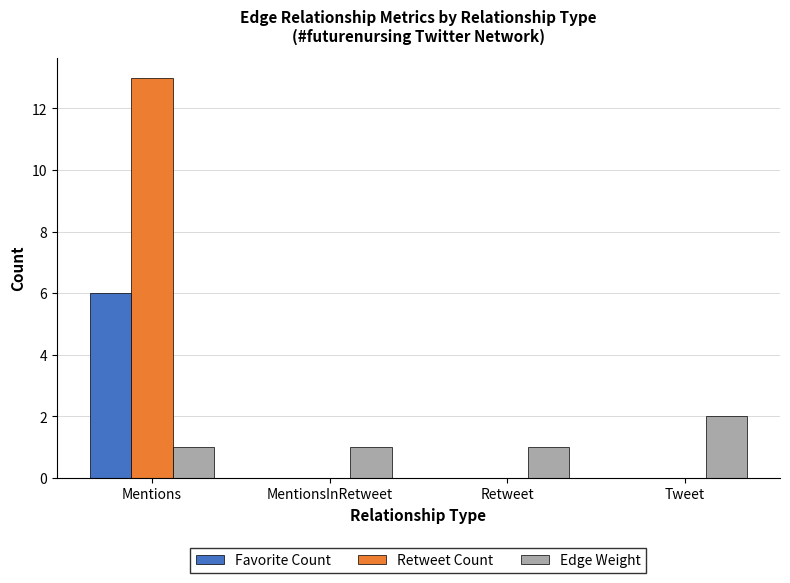

Is it true that Edge Weight equals 1 at MentionsInRetweet?

True